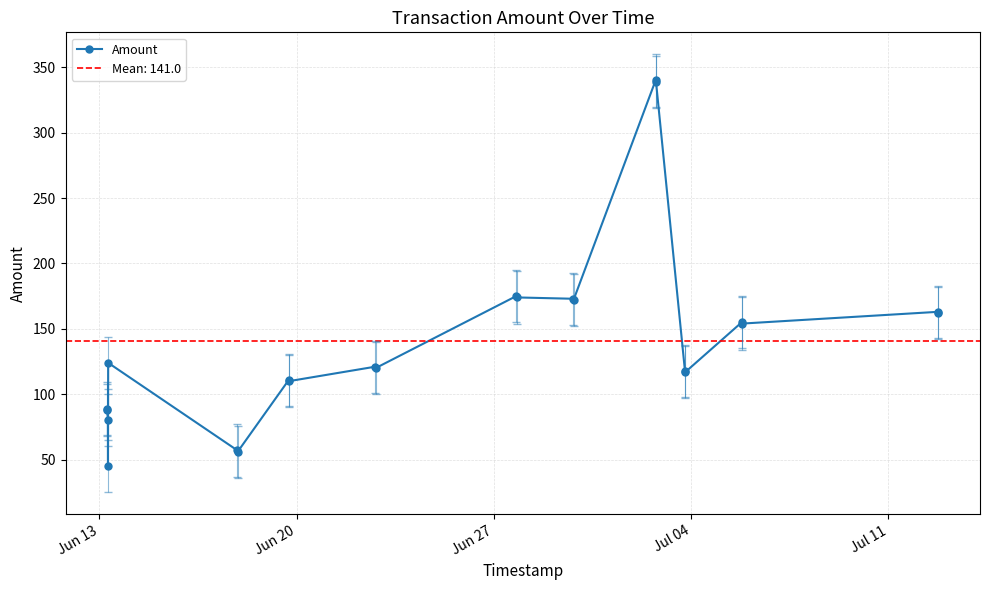

What is the maximum value for Amount?

340